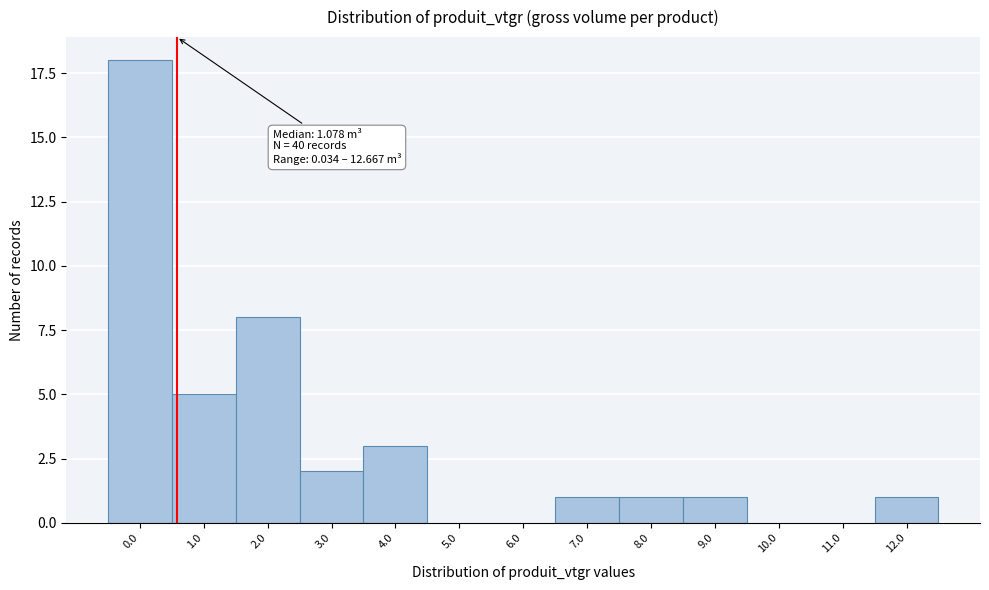

Reading left to right, extract all data points from this chart.

0.0=18	1.0=5	2.0=8	3.0=2	4.0=3	5.0=0	6.0=0	7.0=1	8.0=1	9.0=1	10.0=0	11.0=0	12.0=1